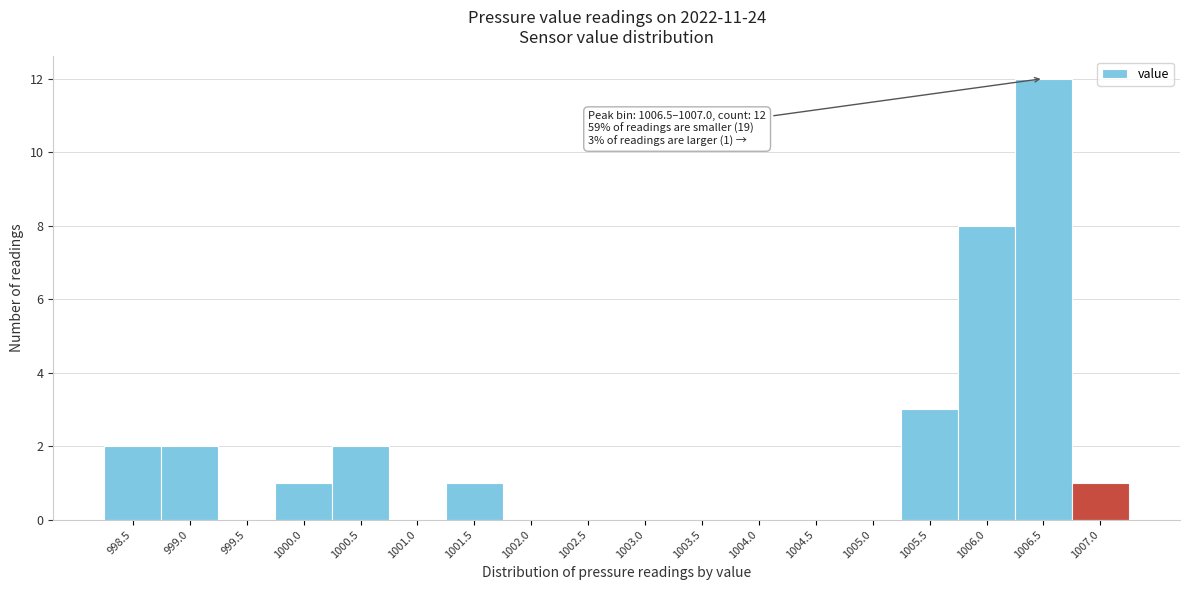

Reading left to right, extract all data points from this chart.

998.5=2	999.0=2	999.5=0	1000.0=1	1000.5=2	1001.0=0	1001.5=1	1002.0=0	1002.5=0	1003.0=0	1003.5=0	1004.0=0	1004.5=0	1005.0=0	1005.5=3	1006.0=8	1006.5=12	1007.0=1